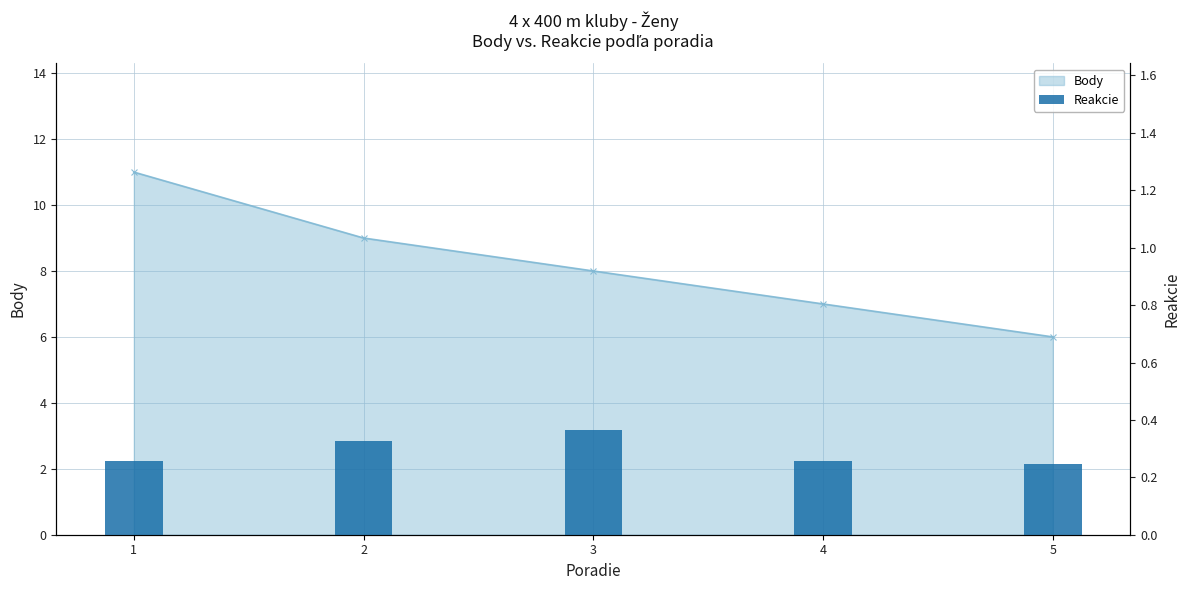

What is the value of the 2nd bar from the left?

0.3